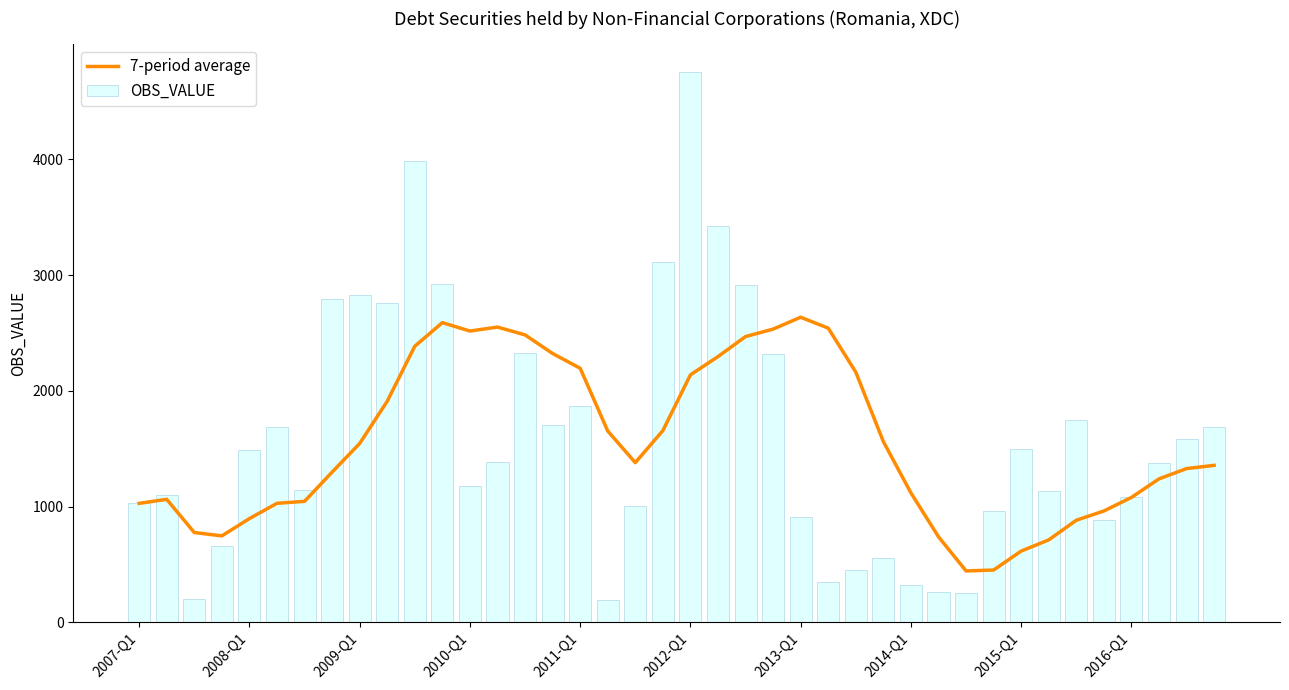

What are all the series names shown in the legend?

7-period average, OBS_VALUE